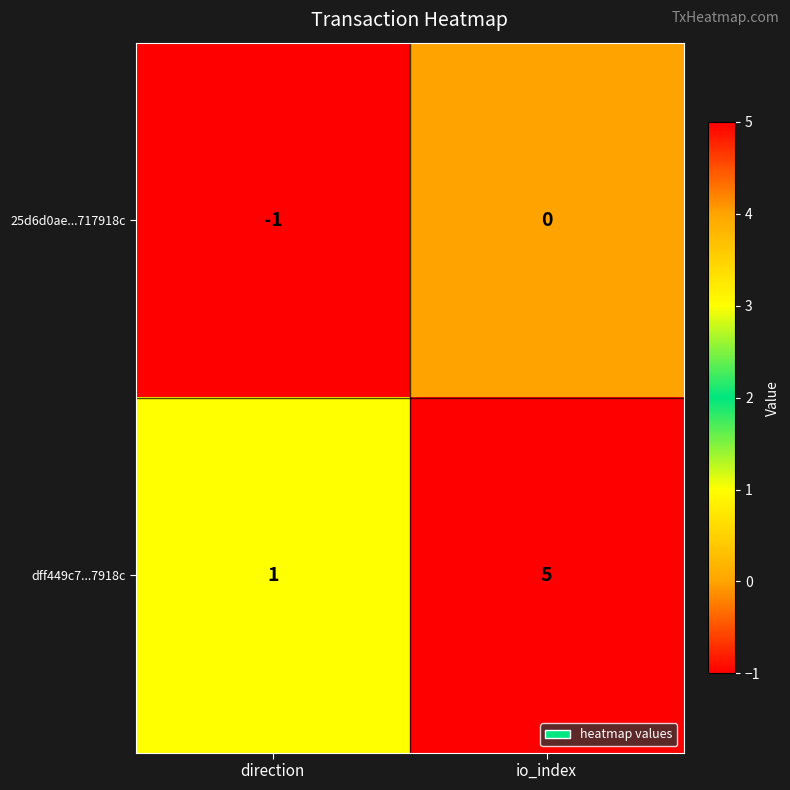

What is the sum of all dff449c7...7918c values?

6